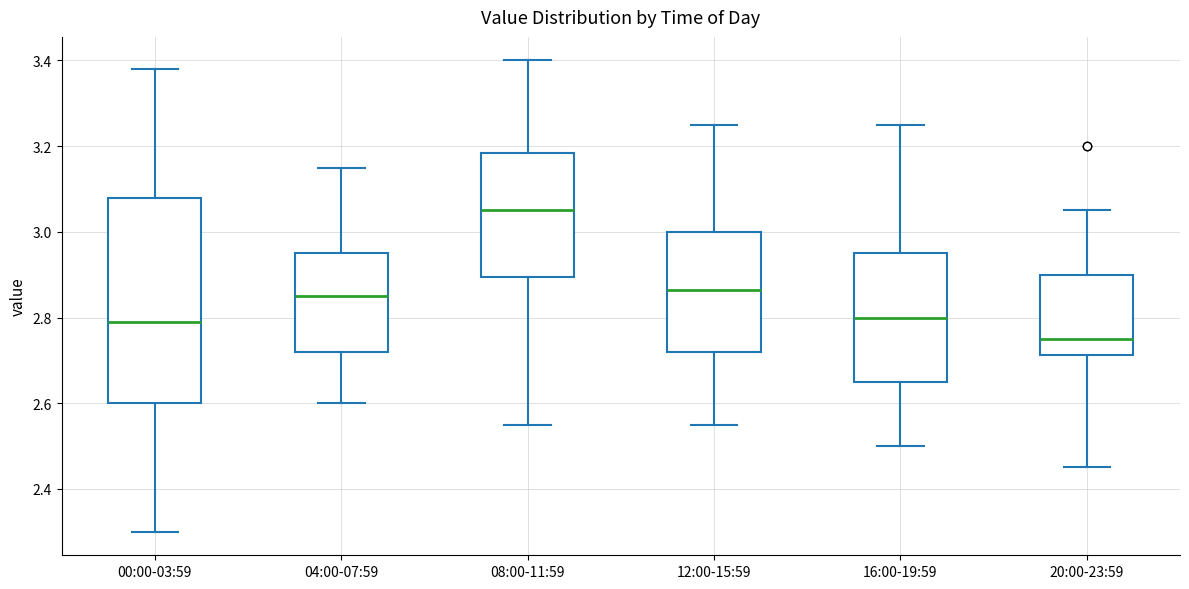

Reading left to right, transcribe this box plot: for each box, give where its median line is, the range the box spans, and where its two whiskers end, as read against the y-axis. The values are not printed on the chart, so give them approximately, as read against the axis.

00:00-03:59: median 2.80, box 2.60 to 3.08, whiskers 2.30 to 3.38
04:00-07:59: median 2.86, box 2.72 to 2.96, whiskers 2.60 to 3.16
08:00-11:59: median 3.06, box 2.90 to 3.18, whiskers 2.56 to 3.40
12:00-15:59: median 2.86, box 2.72 to 3.00, whiskers 2.56 to 3.26
16:00-19:59: median 2.80, box 2.66 to 2.96, whiskers 2.50 to 3.26
20:00-23:59: median 2.76, box 2.72 to 2.90, whiskers 2.46 to 3.06